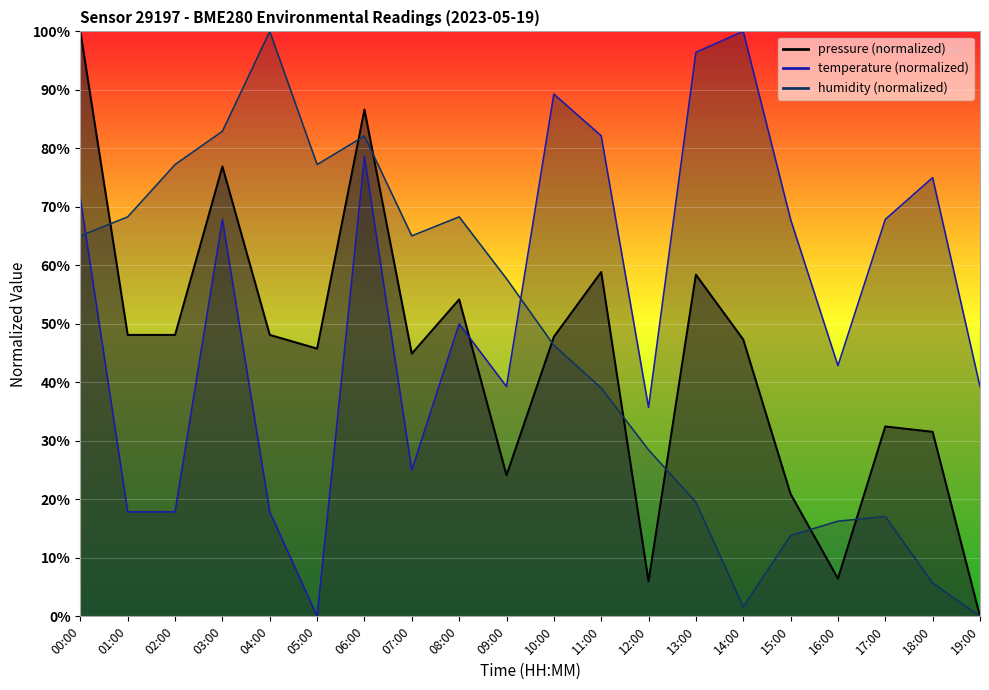

How many interior local valleys does the pressure series have?

5